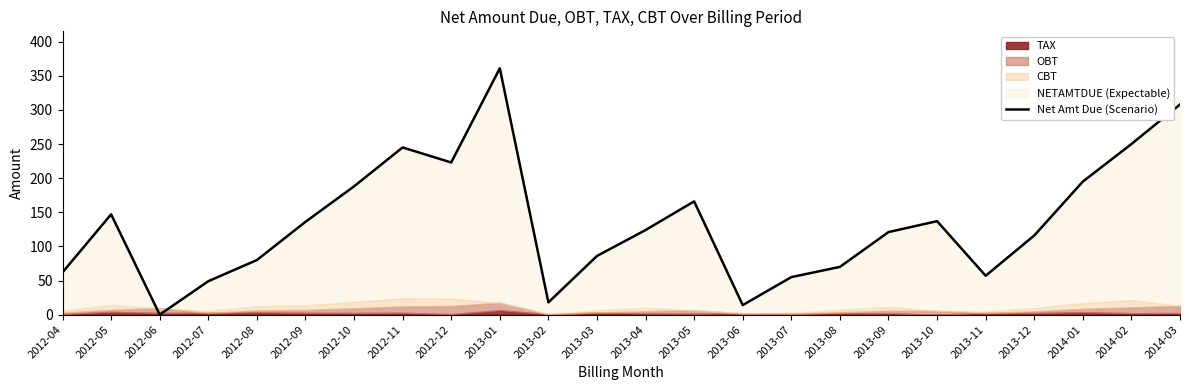

Reading right to left, transcribe all the data shown in this chart.

308	250	195	116	57	137	121	70	55	14	166	124	86	18	361	223	245	188	136	80	49	0	147	62